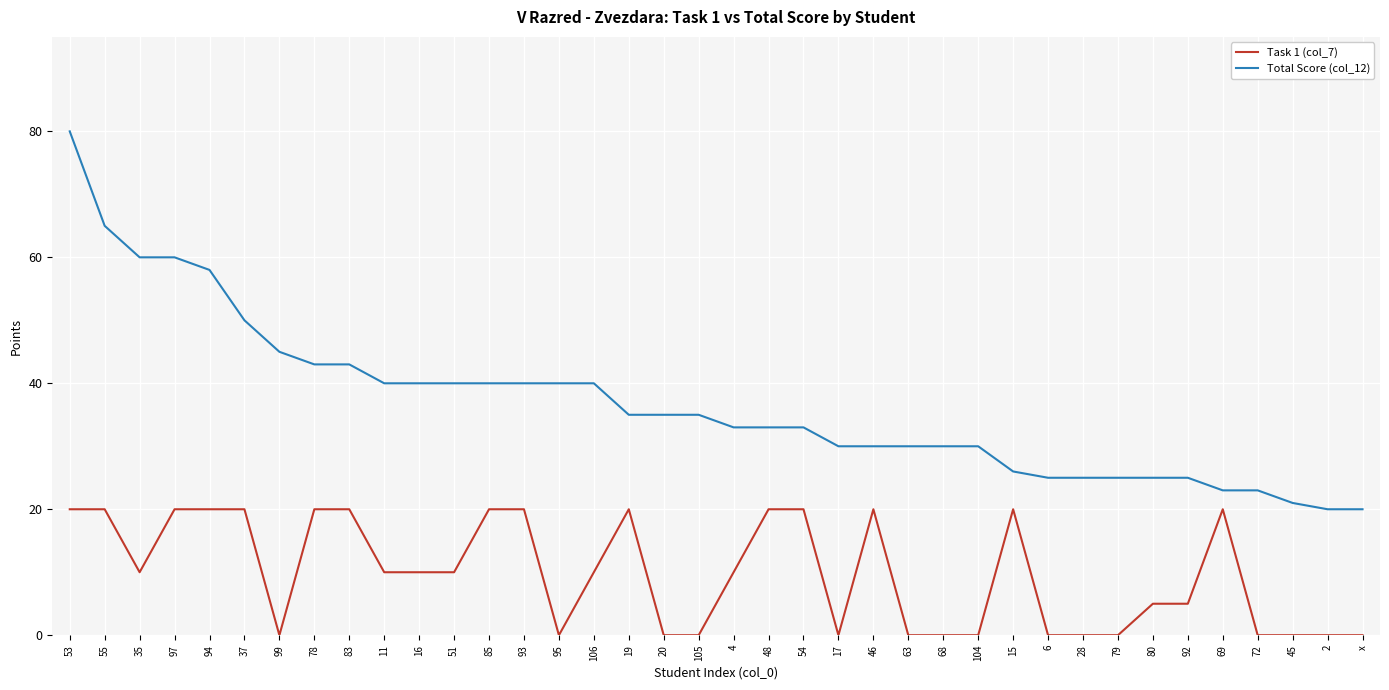

Which series has the largest total across all categories?

Total Score (col_12)